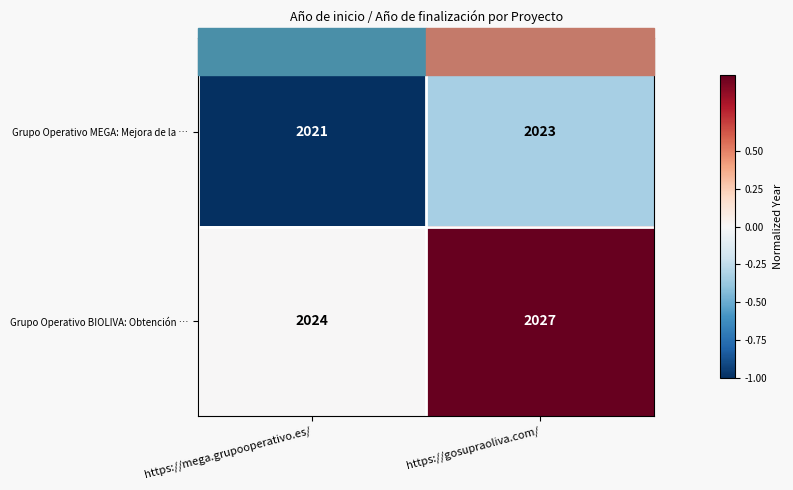

What is the difference between the highest and lowest values at https://gosupraoliva.com/?

4